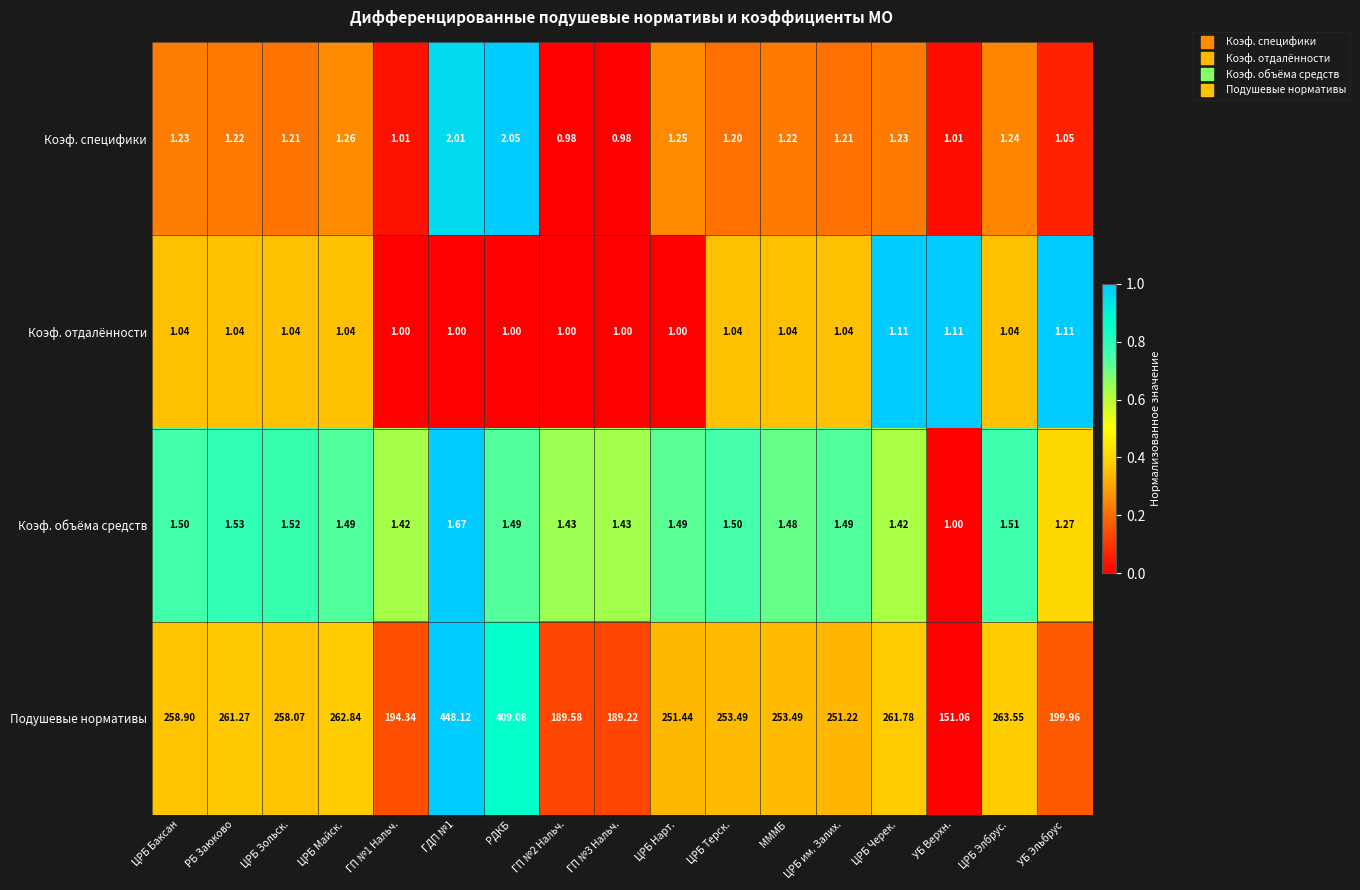

At ЦРБ Терск., list the series in order from smallest to largest.

Коэф. отдалённости, Коэф. специфики, Коэф. объёма средств, Подушевые нормативы